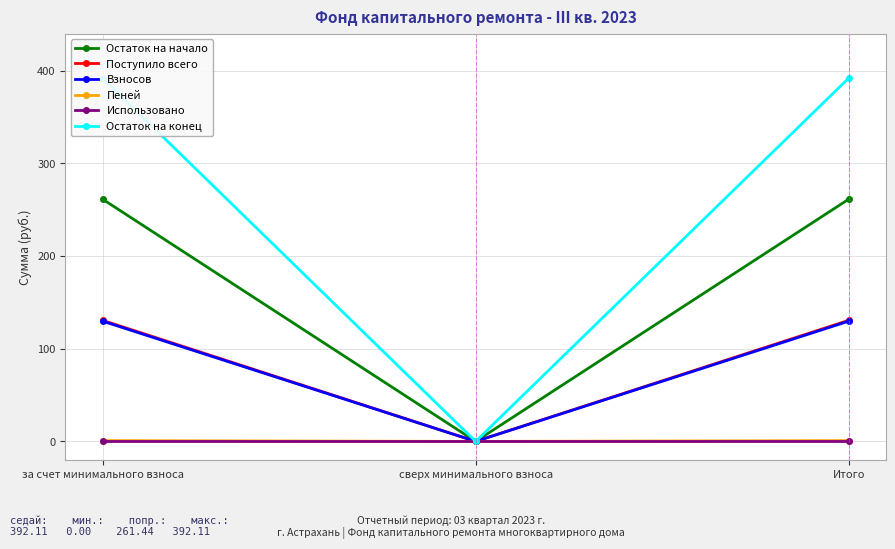

Reading left to right, list all the values displayed in this chart.

Остаток на начало: 261.4	0.0	261.4
Поступило всего: 130.7	0.0	130.7
Взносов: 129.8	0.0	129.8
Пеней: 0.9	0.0	0.9
Использовано: 0.0	0.0	0.0
Остаток на конец: 392.1	0.0	392.1